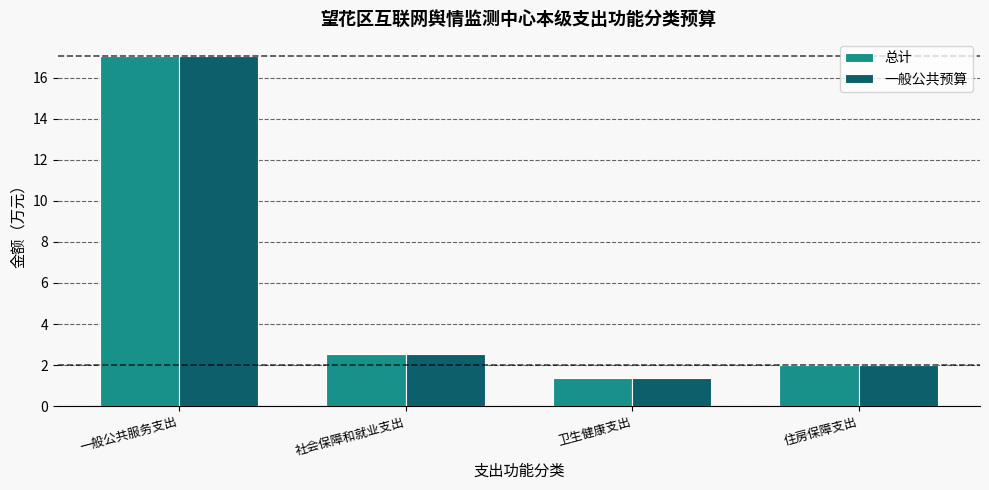

At which category is the sum across all series the highest?

一般公共服务支出